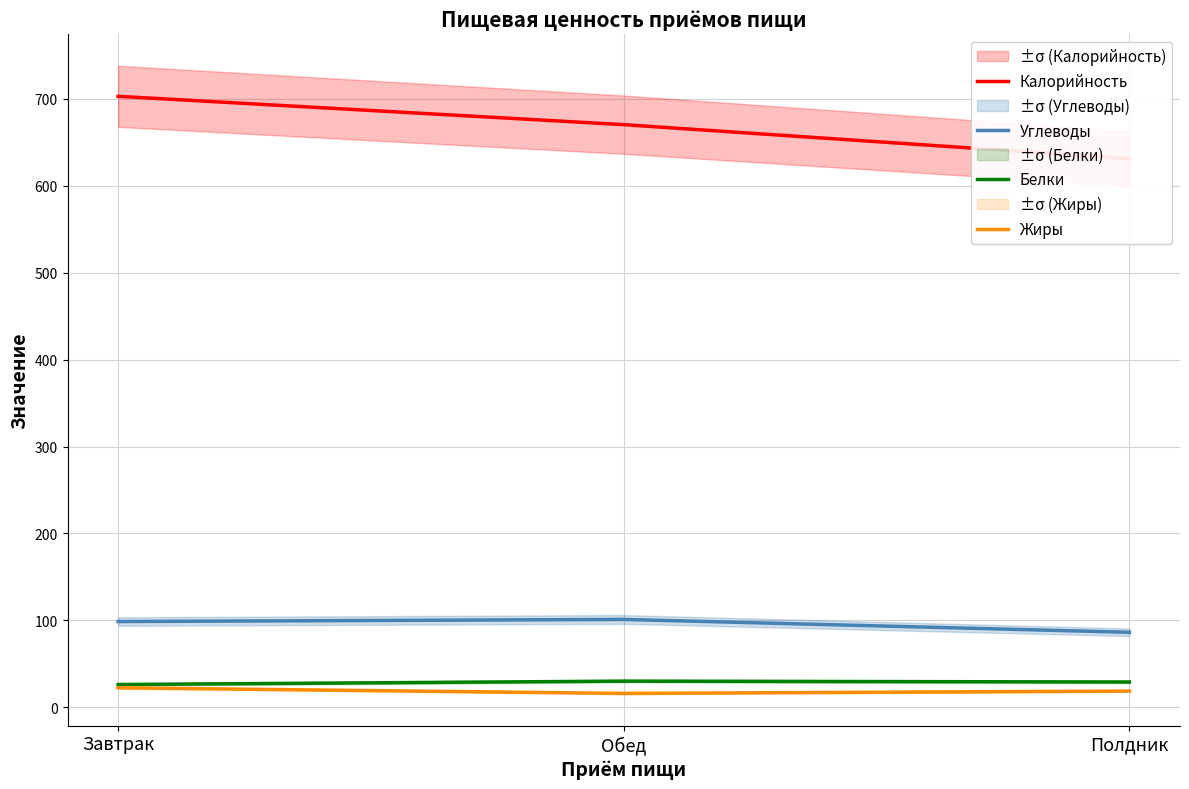

At how many categories does at least one series exceed 358?

3